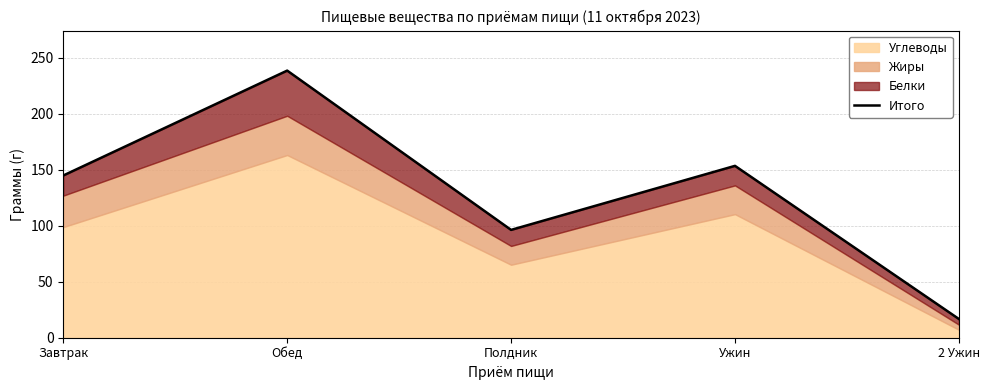

How many lines are shown in the chart?

1